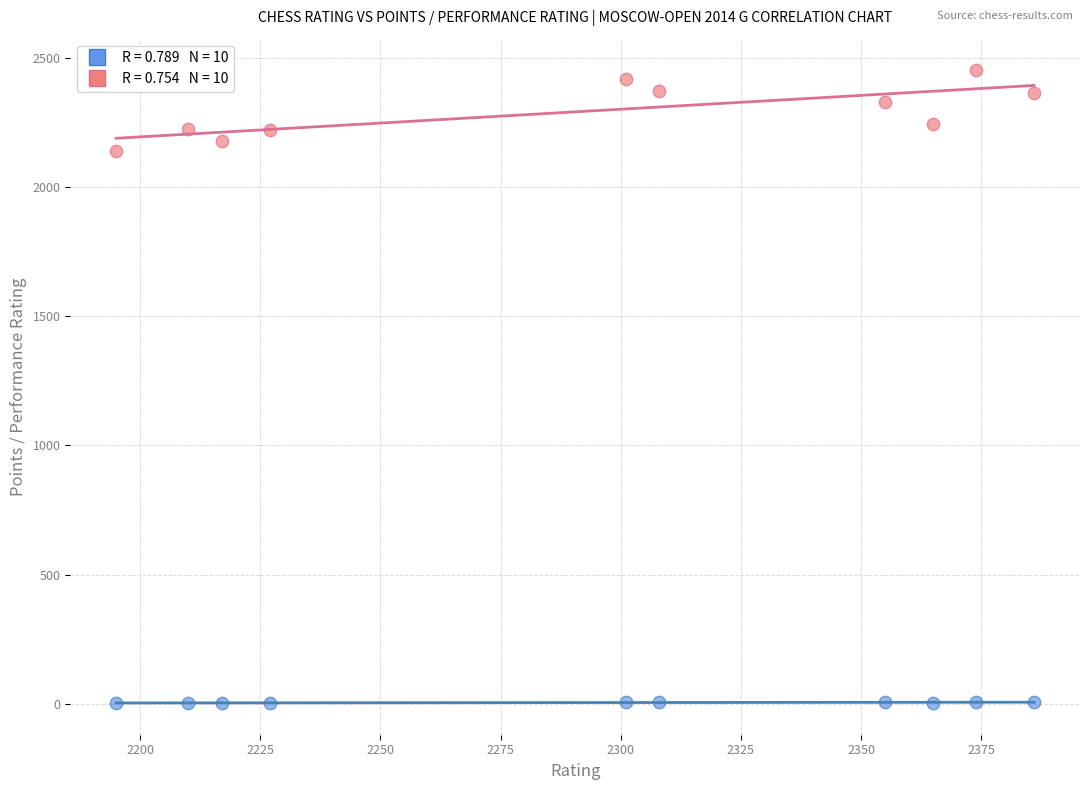

Across all data points, what is the range of X values (max minus min)?

191.0